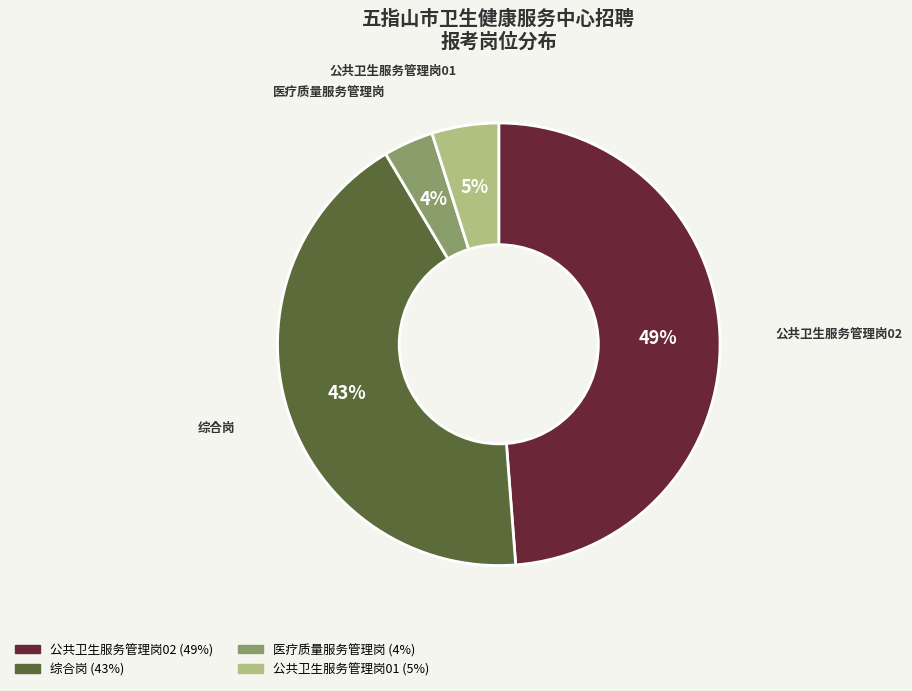

What percentage is the 综合岗 slice, to the nearest percent?

43%